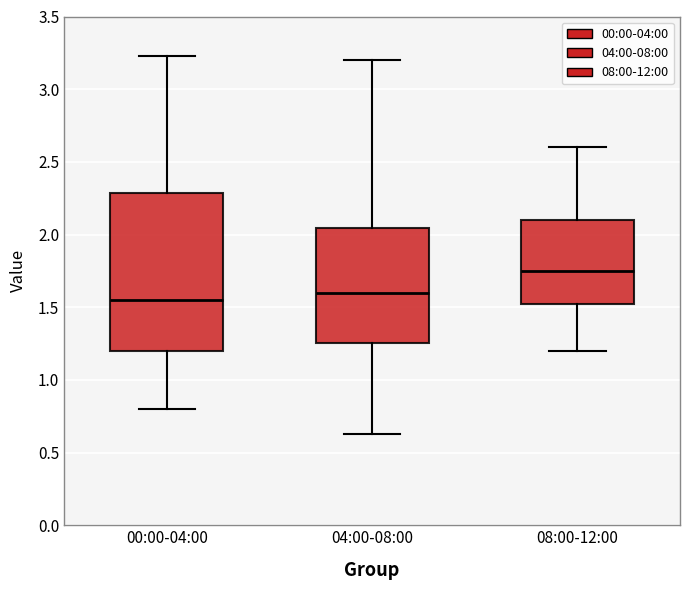

Where is the lower edge of the box for 04:00-08:00 on the y-axis? The values are not printed on the chart, so give them approximately, as read against the axis.

1.25